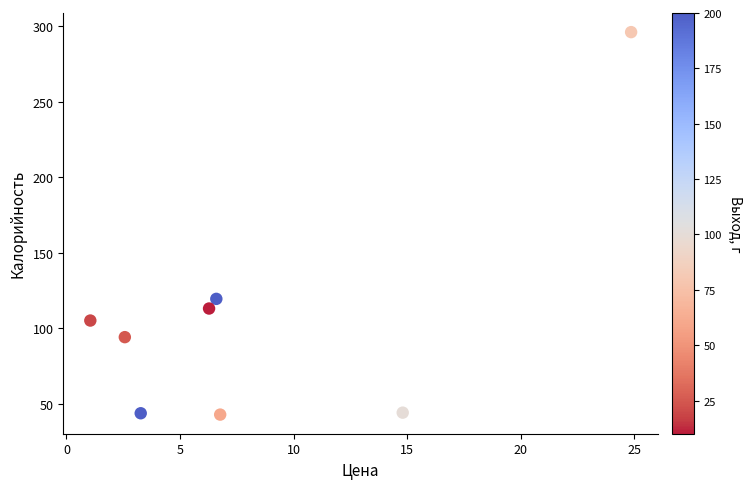

What is the range of X values (max minus min)?

23.8